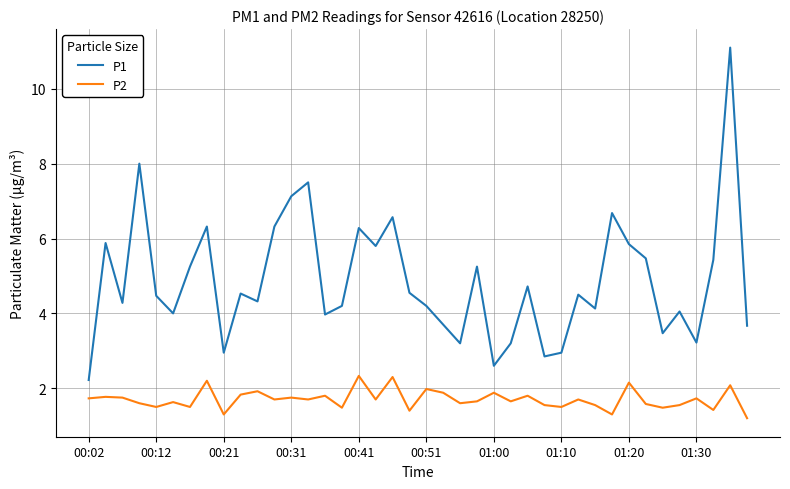

Count the number of categories in the chart.

40